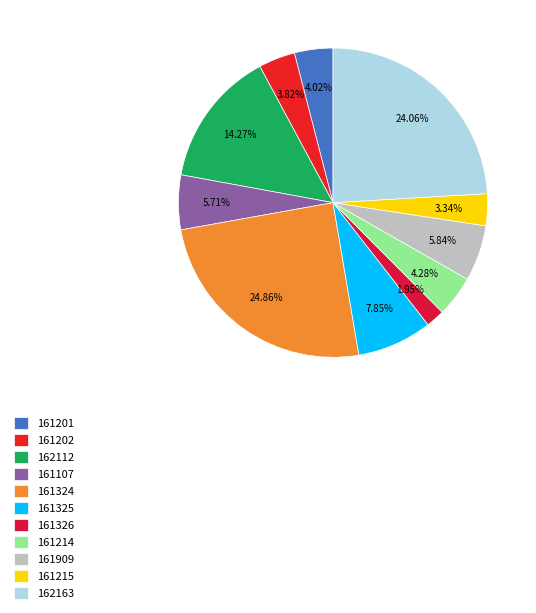

How many slices are in this pie chart?

11